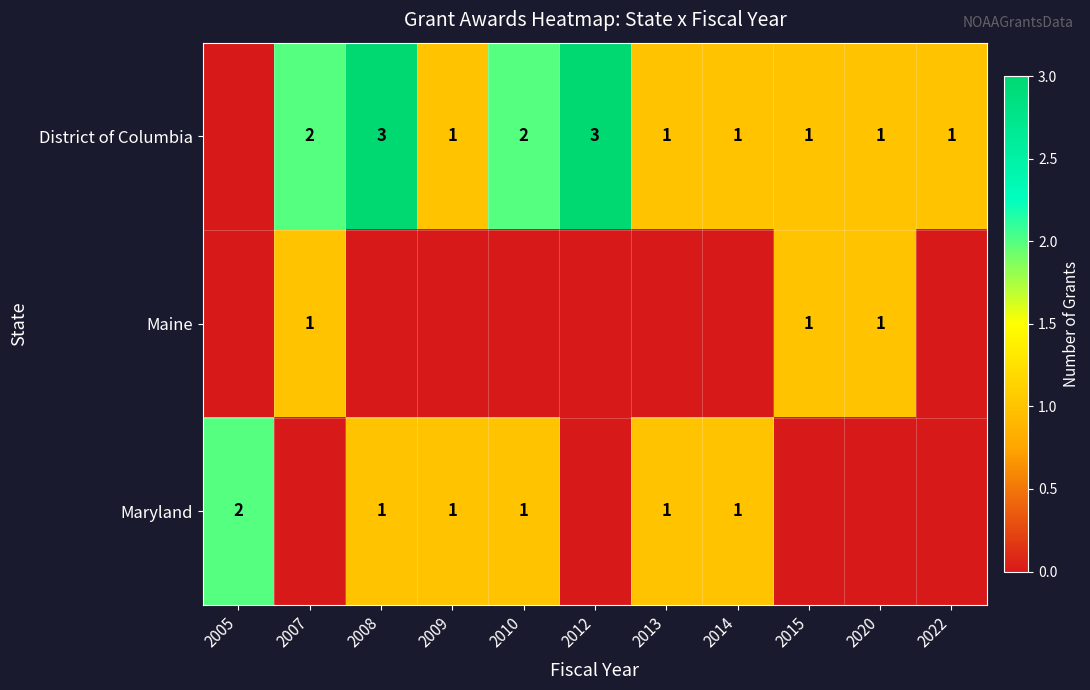

What is the total value across all series at 2013?

2